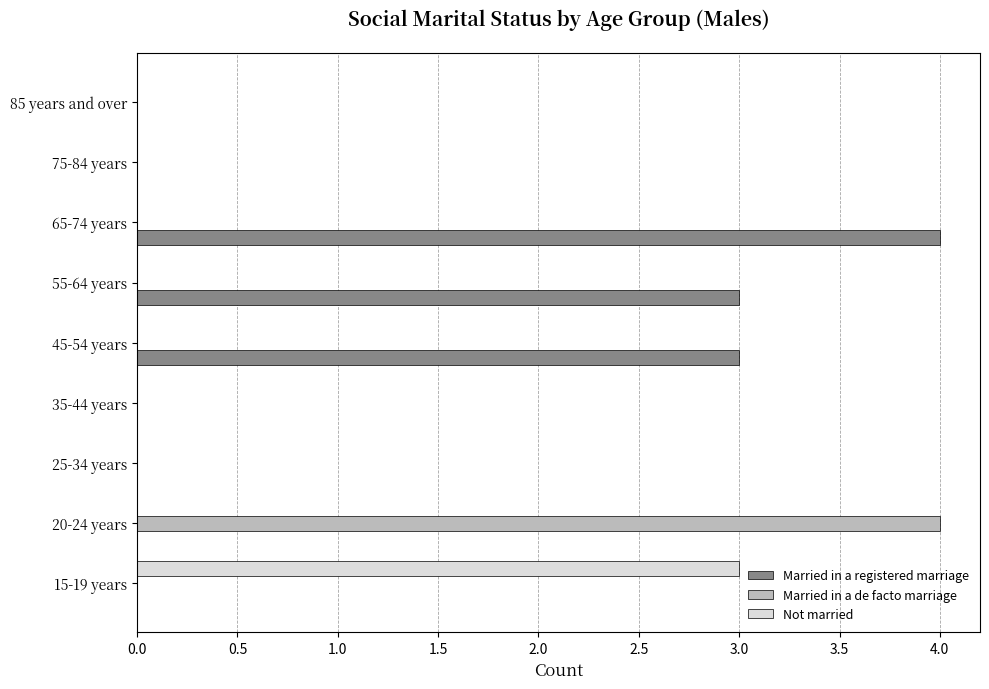

What are all the series names shown in the legend?

Married in a registered marriage, Married in a de facto marriage, Not married